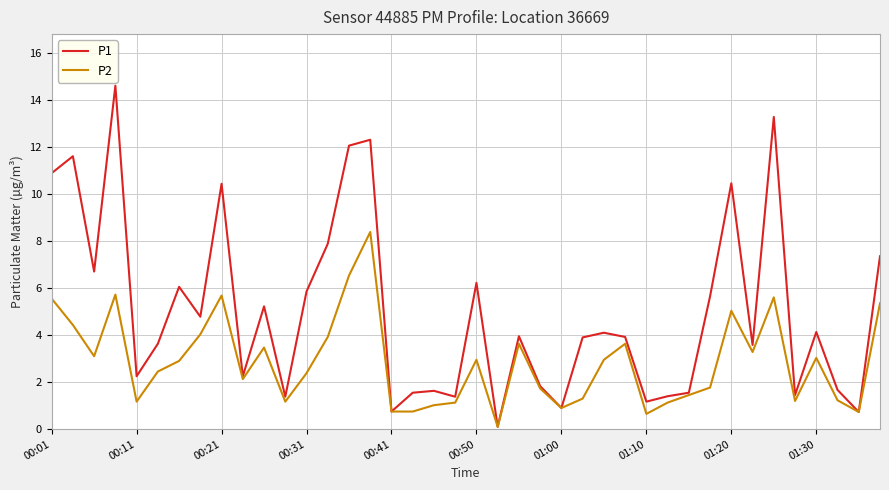

In P2, how many points are higher than both neighbors (excluding endpoints)?

10